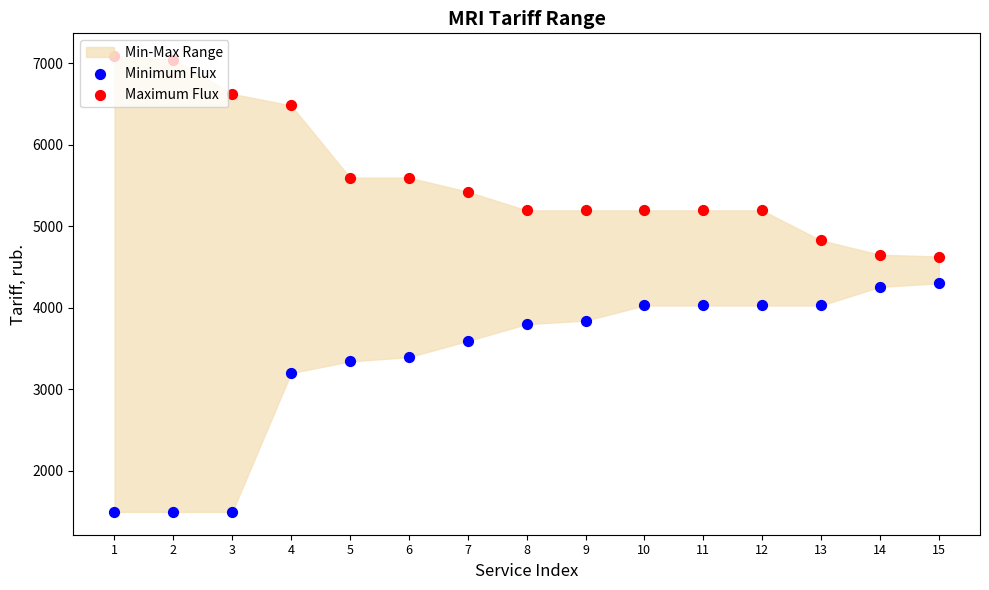

Is the value of Maximum Flux at 6 greater than the value of Minimum Flux at 15?

Yes